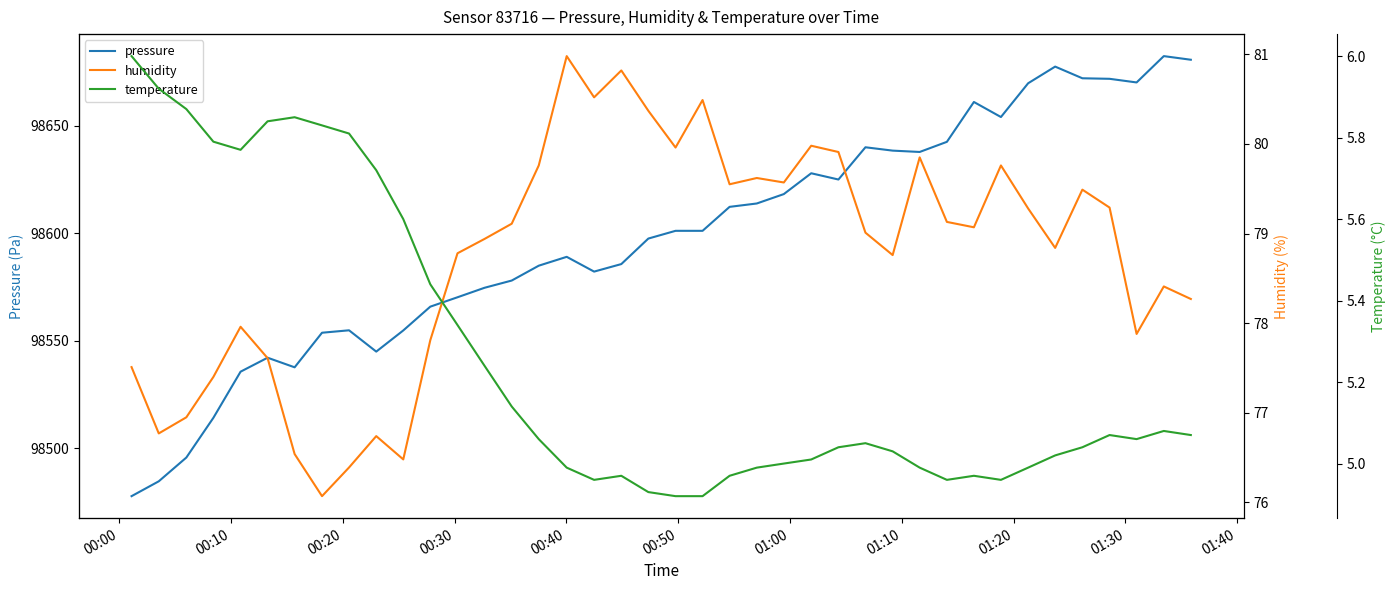

What is the minimum value for pressure?

98477.8